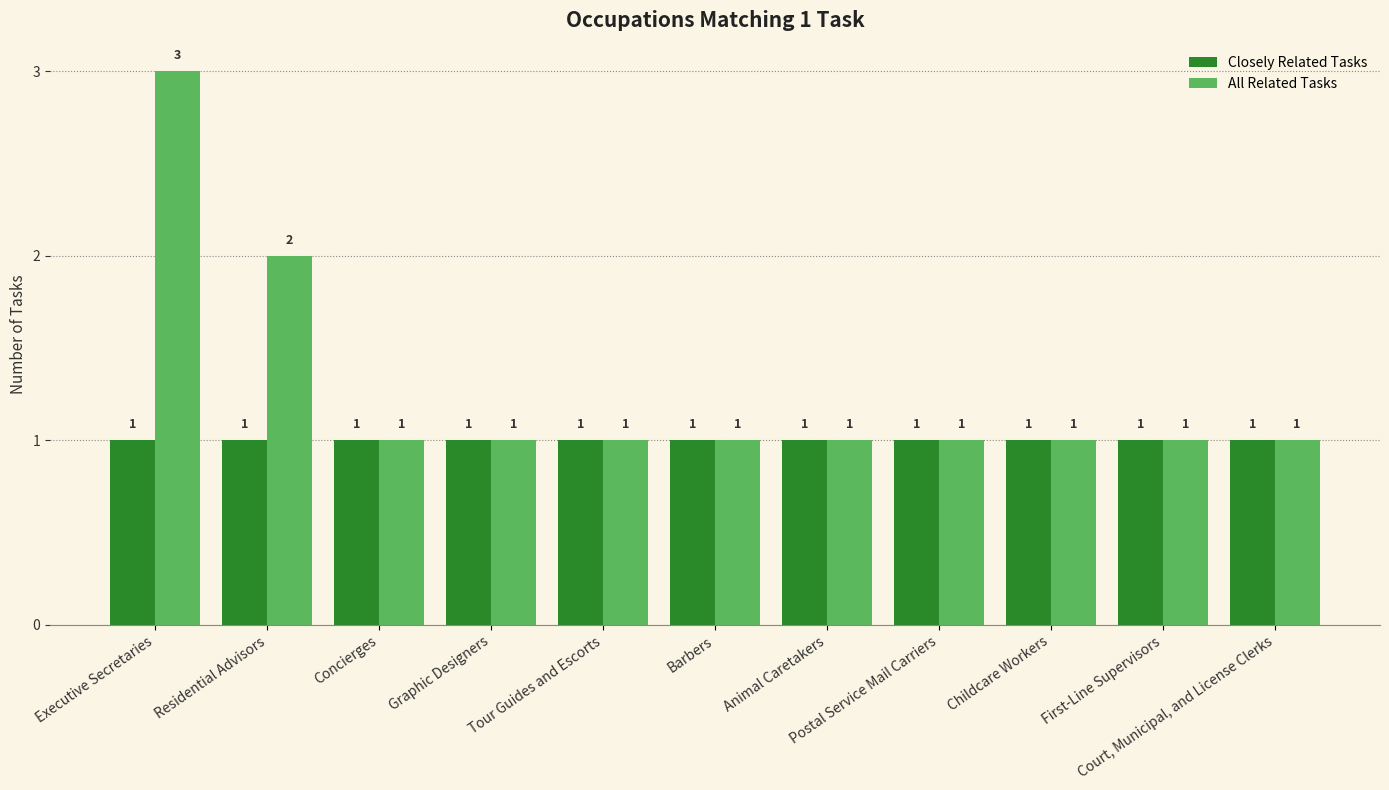

What are all the series names shown in the legend?

Closely Related Tasks, All Related Tasks